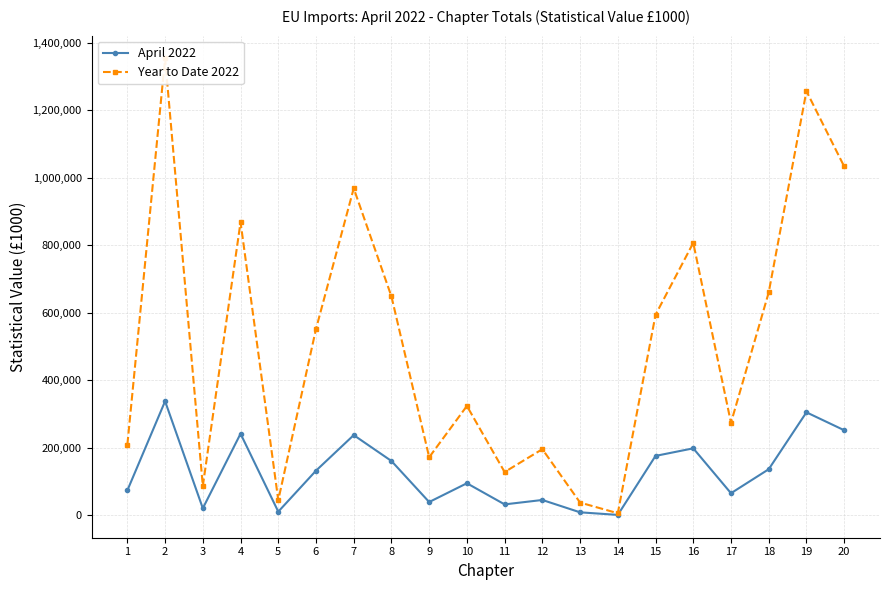

Reading right to left, what are all the values shown in this chart?

April 2022: 20=251732	19=304808	18=136164	17=65128	16=198121	15=175673	14=890	13=8519	12=45108	11=32027	10=94632	9=39011	8=160586	7=237258	6=131902	5=10510	4=241397	3=20439	2=337649	1=73512
Year to Date 2022: 20=1033331	19=1256331	18=659879	17=273789	16=806823	15=593648	14=5795	13=37436	12=195629	11=127881	10=323614	9=171680	8=647950	7=968400	6=551824	5=44623	4=868233	3=86310	2=1353154	1=209186